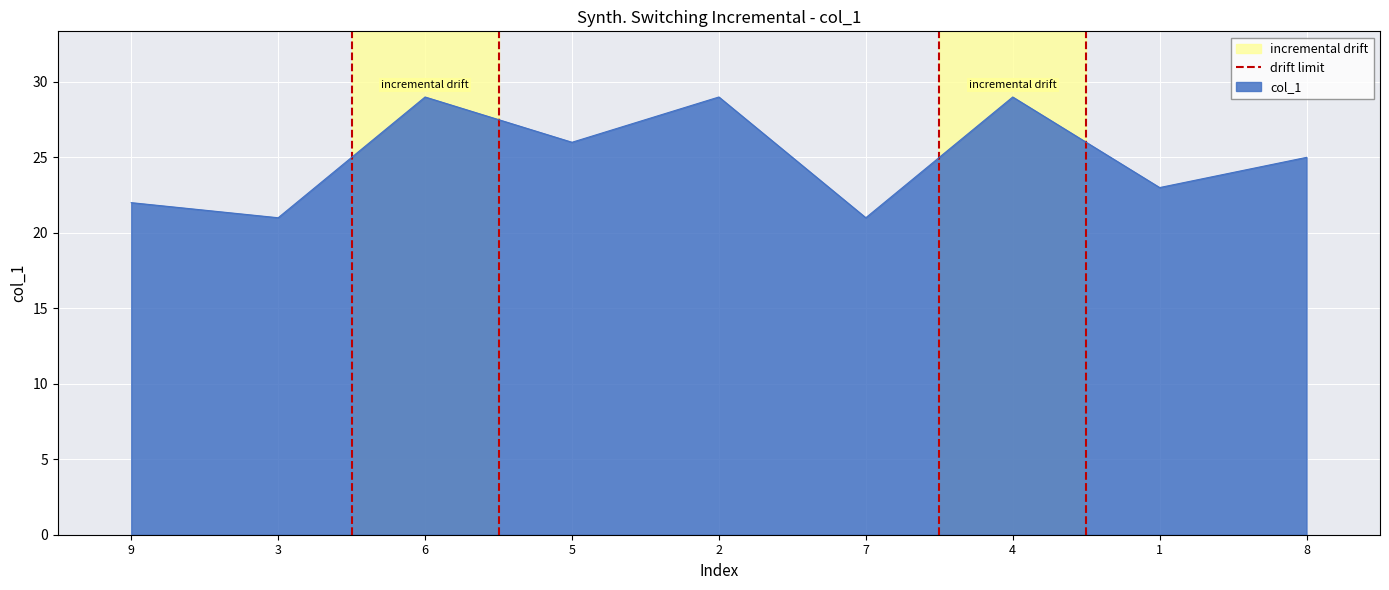

What is the lowest value of the col_1 series?

21